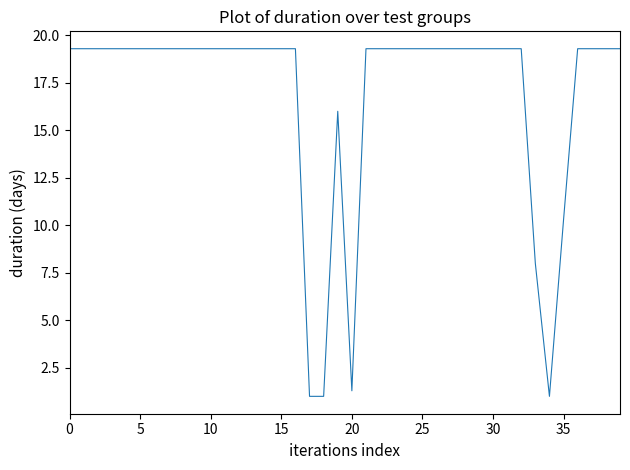

What is the minimum value shown in the chart?

1.0